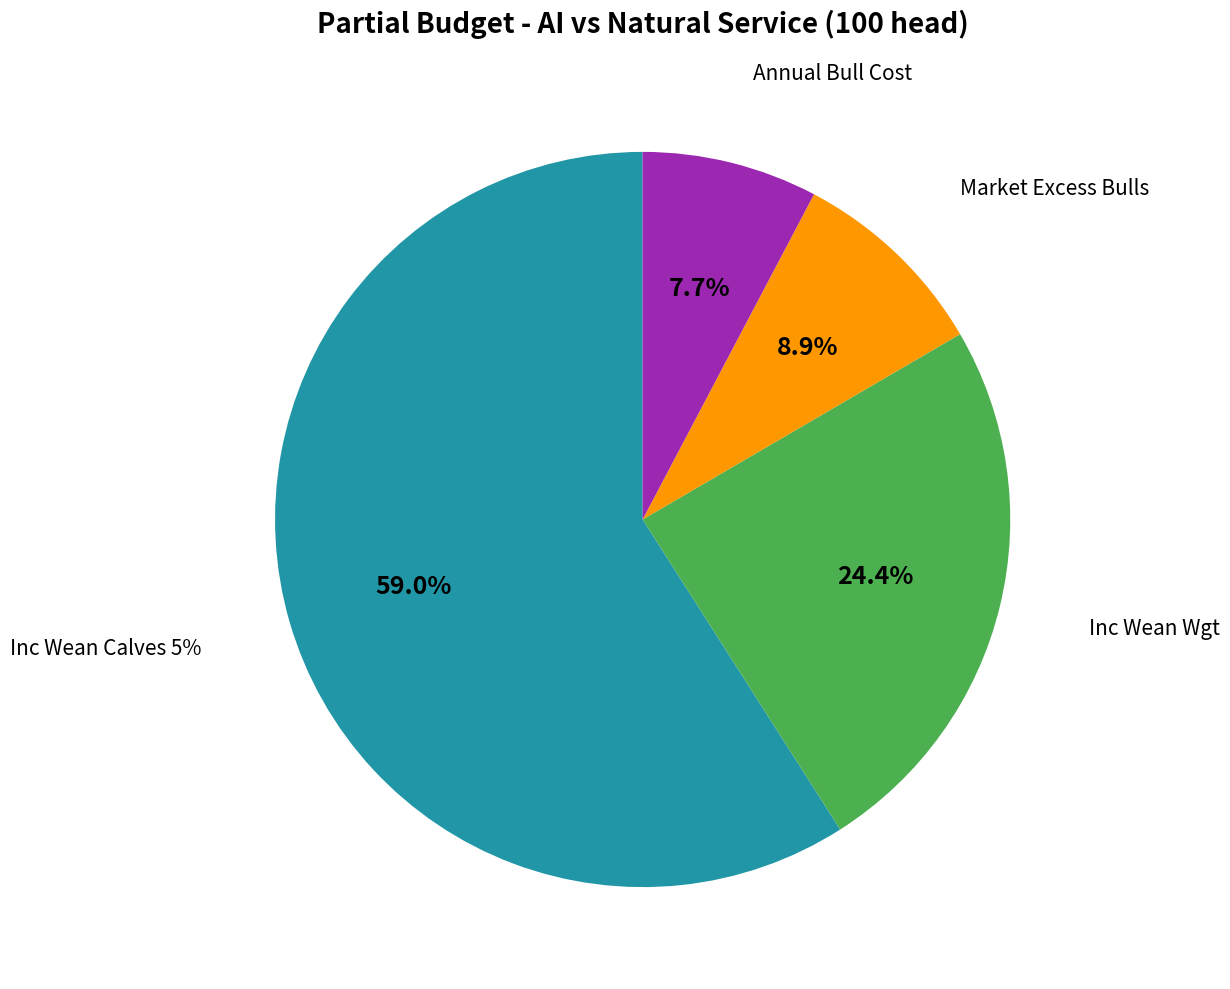

To the nearest percent, what is the difference between the Inc Wean Calves 5% and Annual Bull Cost slice percentages?

51%